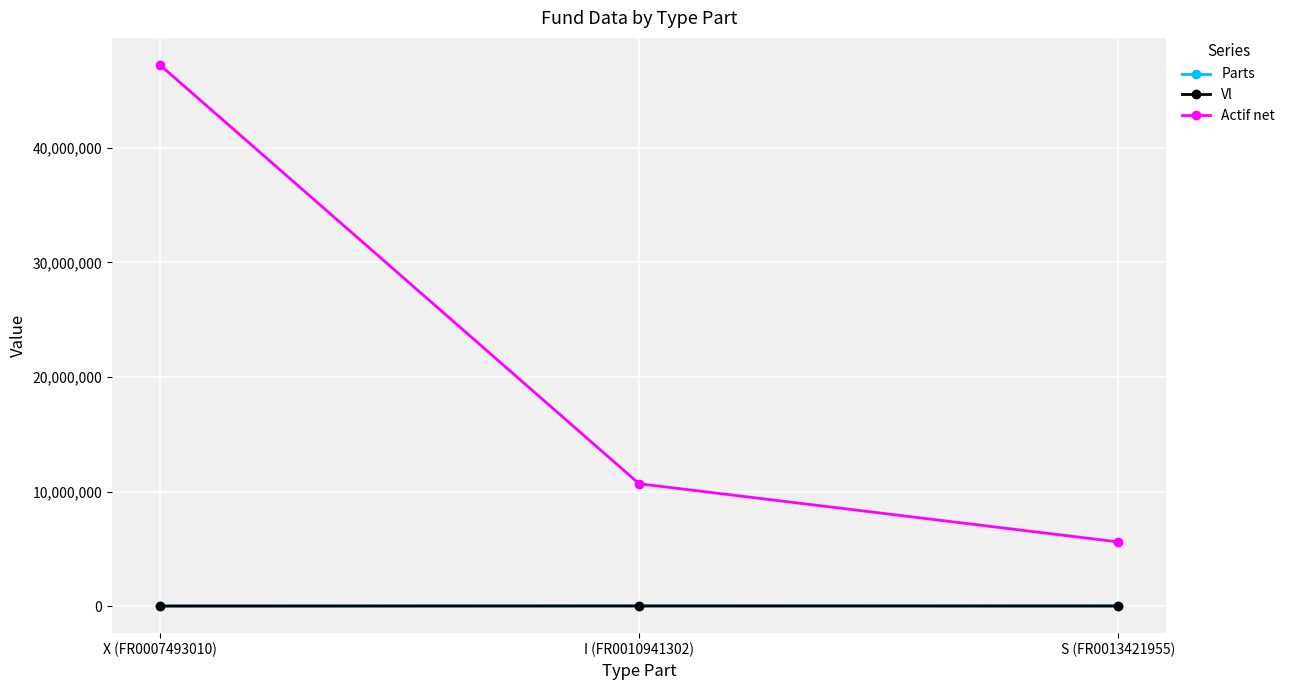

List the labels in order of Actif net value, smallest first.

S (FR0013421955), I (FR0010941302), X (FR0007493010)